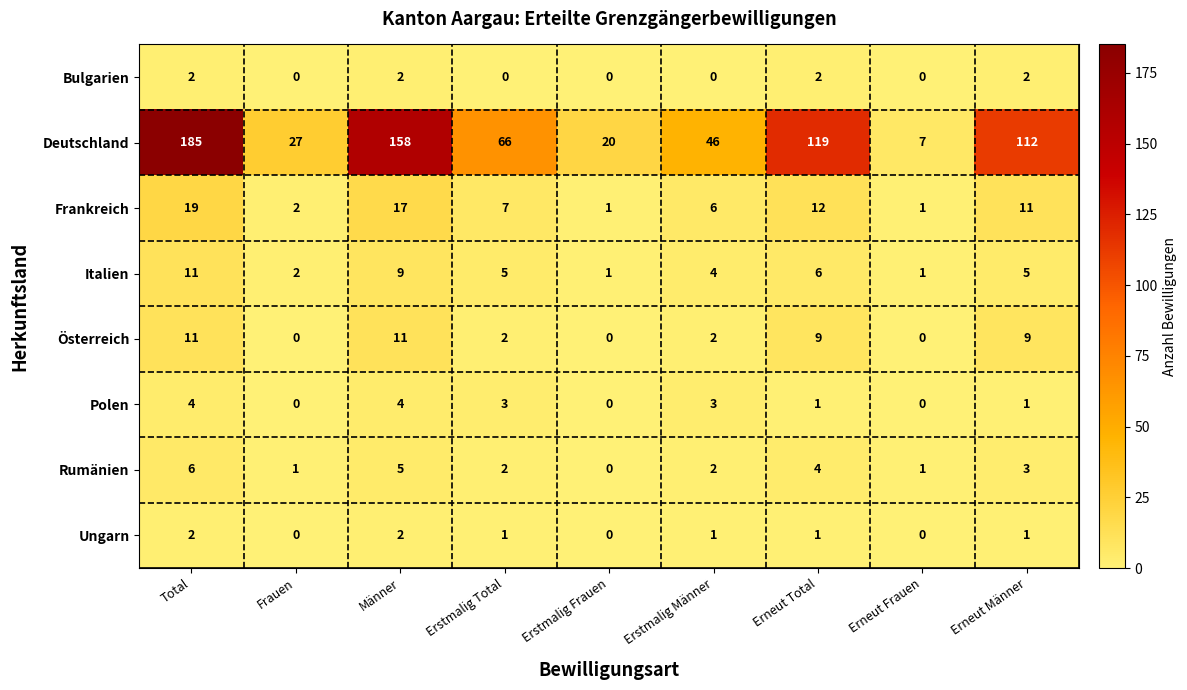

How many distinct data groups are displayed?

8